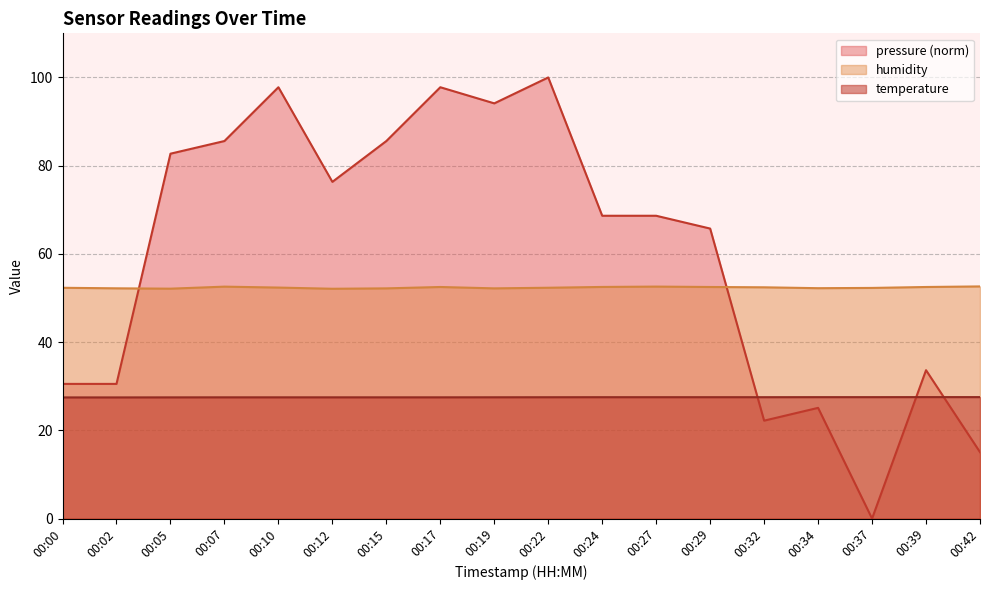

At which category is the sum across all series the highest?

00:22